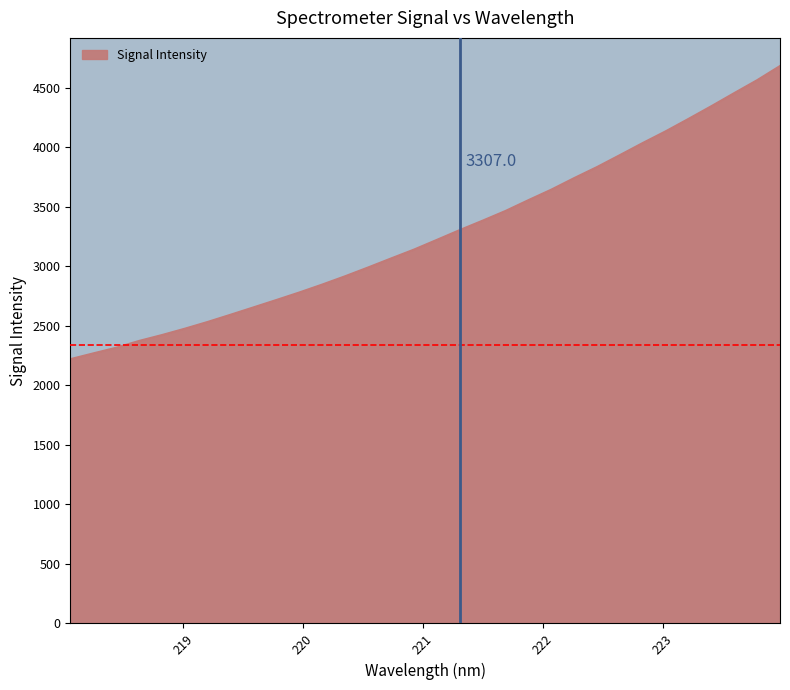

What is the maximum value shown in the chart?

4685.8